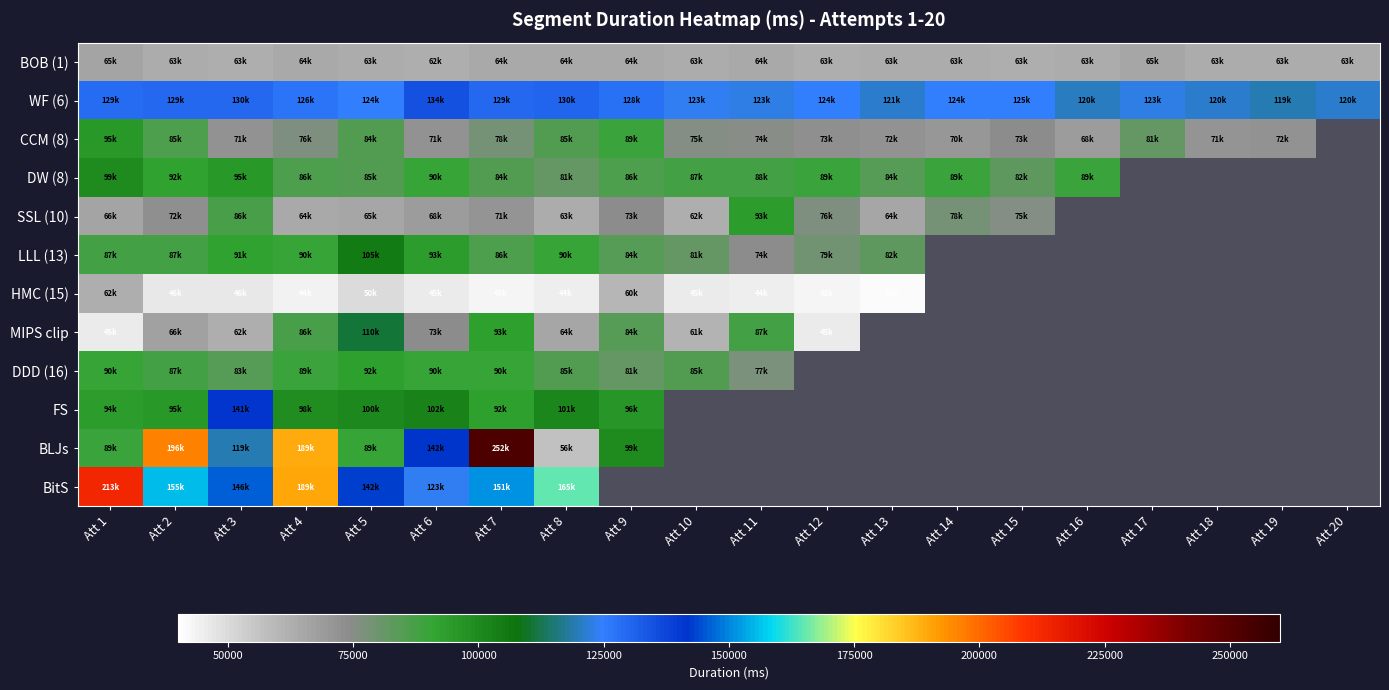

What is the sum of the MIPS clip values at Att 4 and Att 3?

149560.0